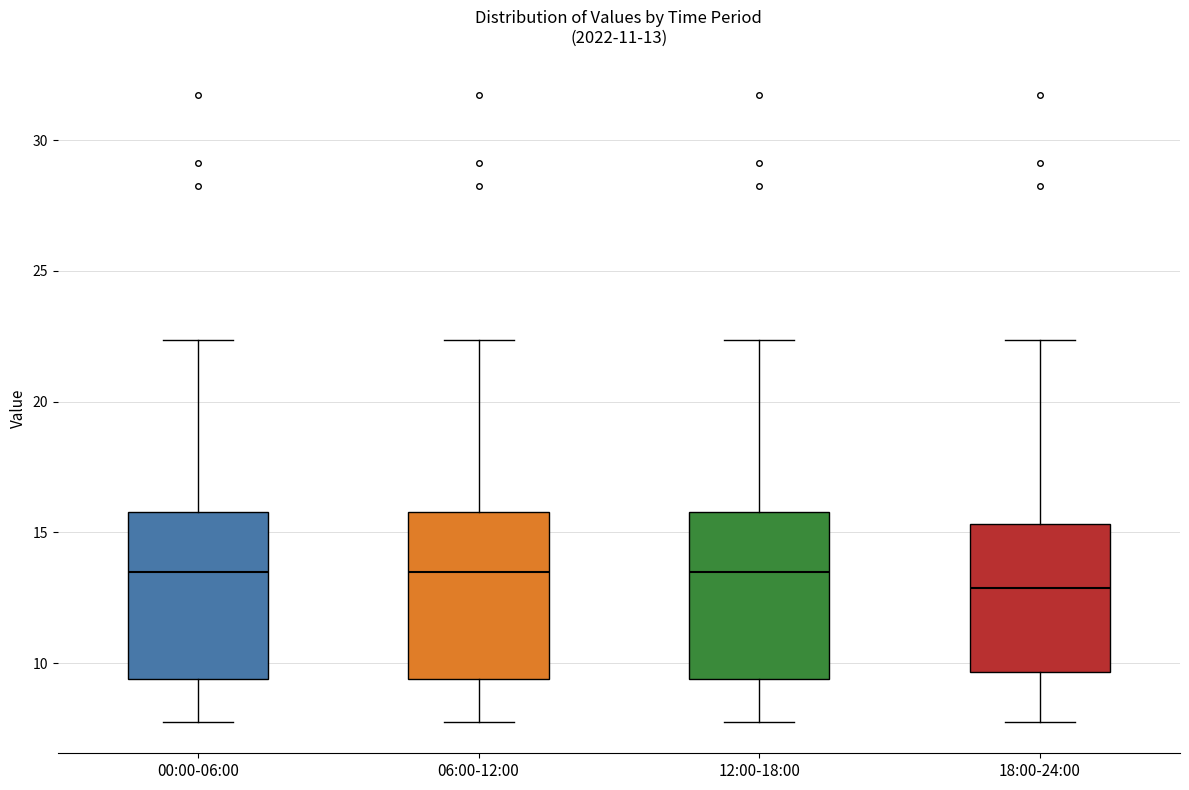

Which box's median line is the lowest?

18:00-24:00